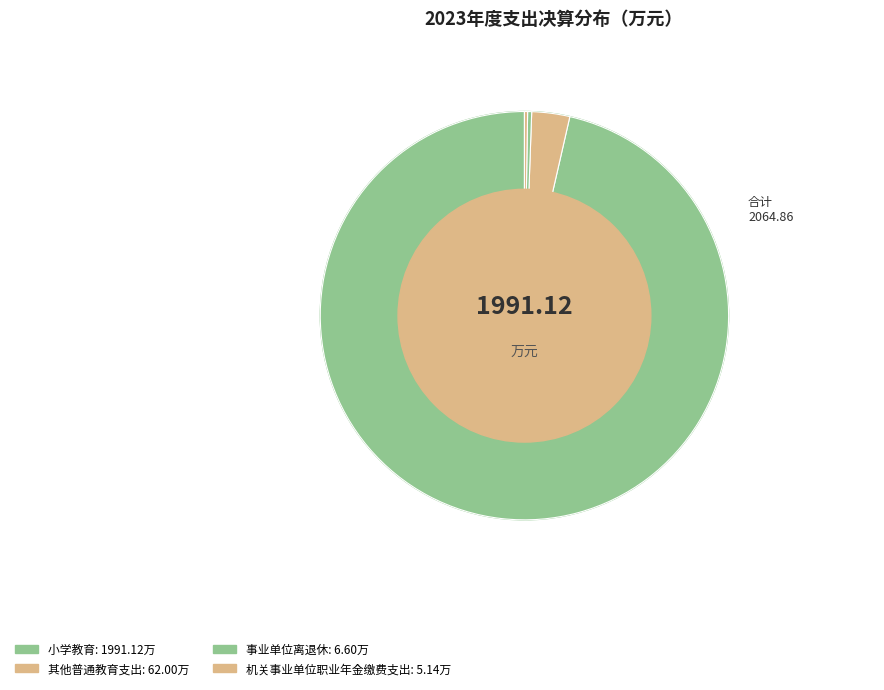

Rank the categories by value from lowest to highest.

机关事业单位职业年金缴费支出, 事业单位离退休, 其他普通教育支出, 小学教育